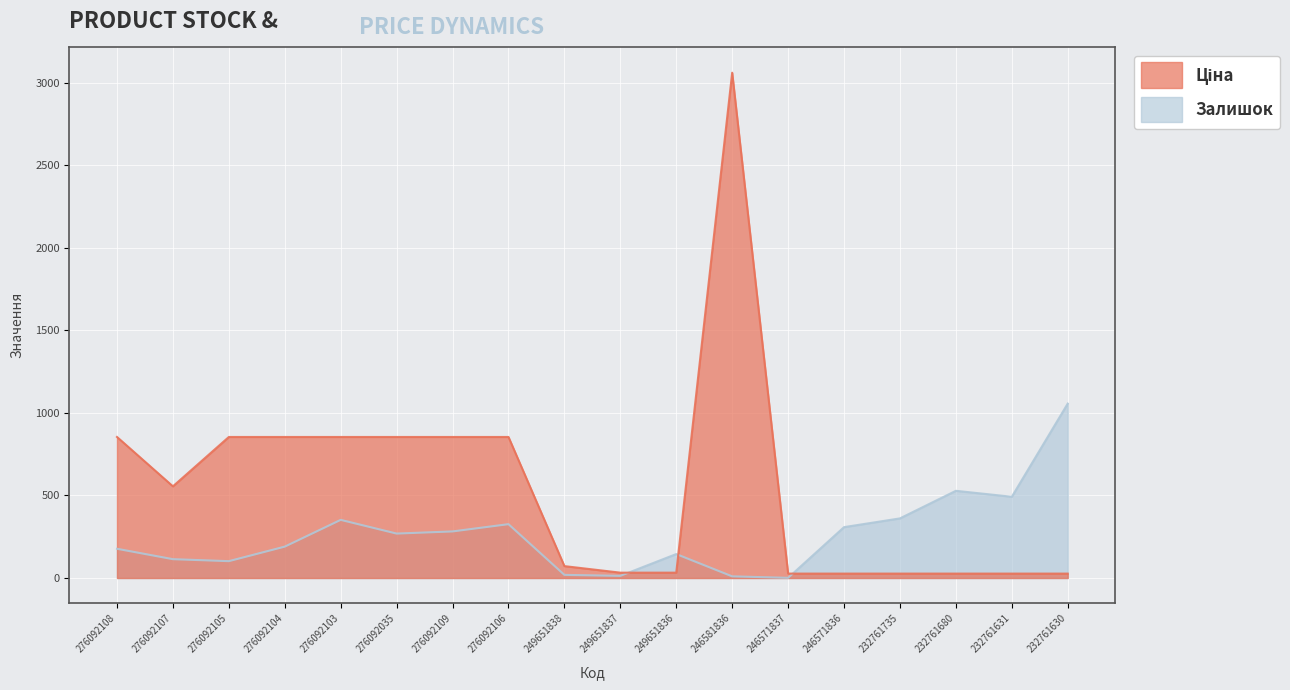

At 249651838, list the series in order from smallest to largest.

Залишок, Ціна